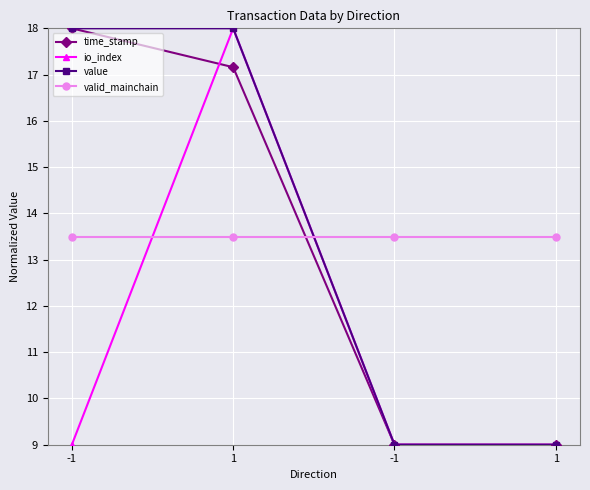

Does the chart display data point markers on the line(s)?

Yes